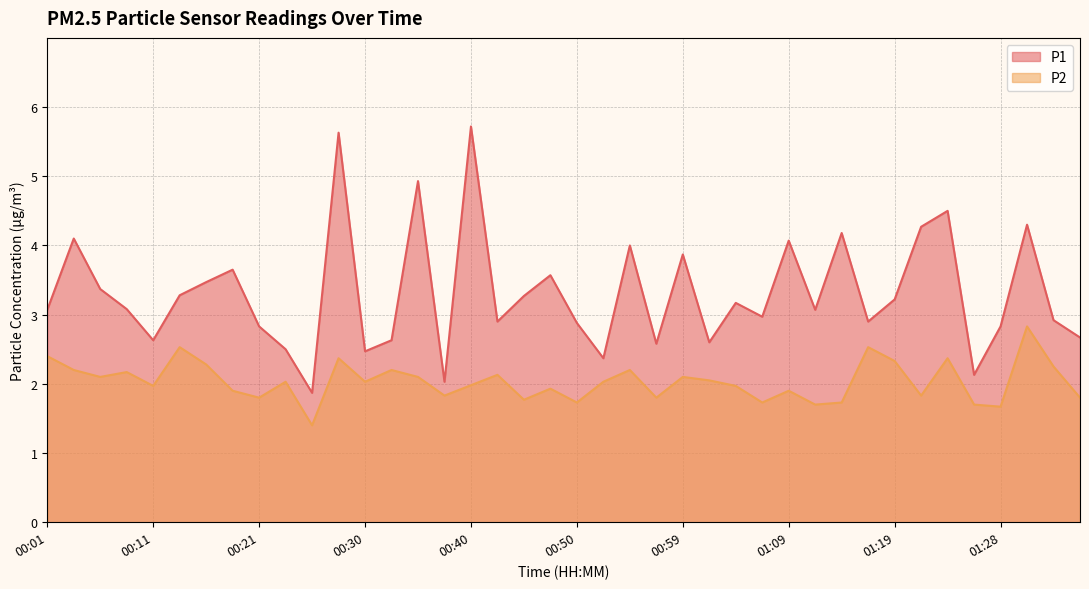

Reading left to right, transcribe all the data shown in this chart.

P1: 3.1	4.1	3.4	3.1	2.6	3.3	3.5	3.6	2.8	2.5	1.9	5.6	2.5	2.6	4.9	2.0	5.7	2.9	3.3	3.6	2.9	2.4	4.0	2.6	3.9	2.6	3.2	3.0	4.1	3.1	4.2	2.9	3.2	4.3	4.5	2.1	2.8	4.3	2.9	2.7
P2: 2.4	2.2	2.1	2.2	2.0	2.5	2.3	1.9	1.8	2.0	1.4	2.4	2.0	2.2	2.1	1.8	2.0	2.1	1.8	1.9	1.7	2.0	2.2	1.8	2.1	2.0	2.0	1.7	1.9	1.7	1.7	2.5	2.3	1.8	2.4	1.7	1.7	2.8	2.2	1.8